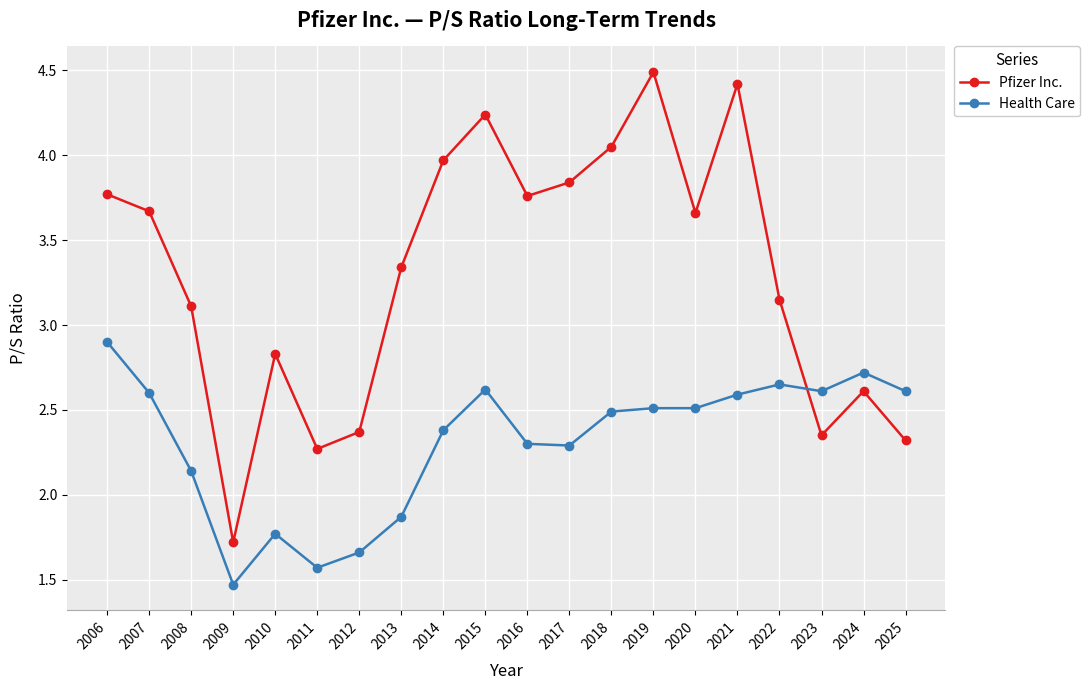

What is the spread (max minus min) of values at 2008?

1.0